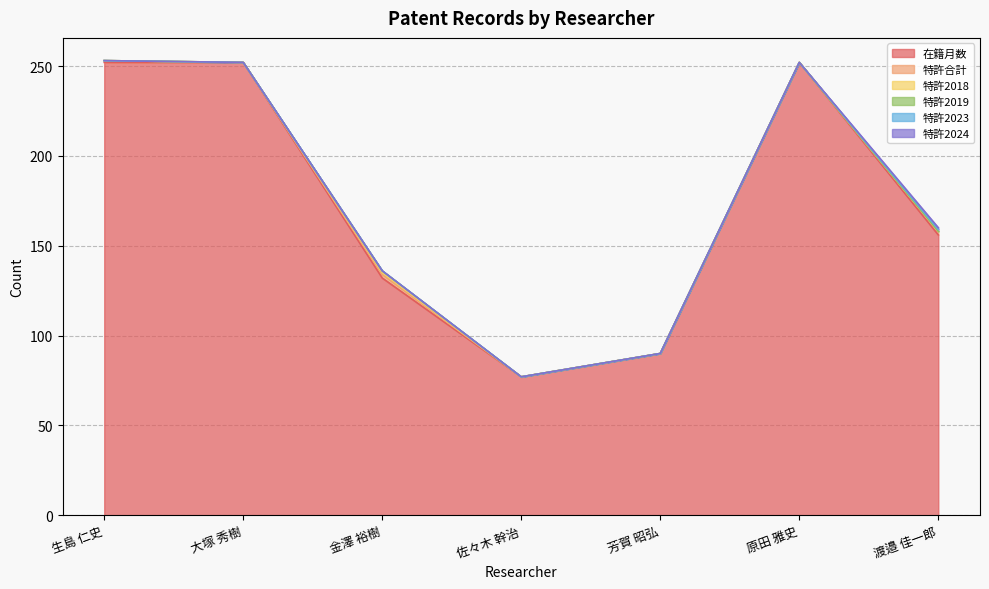

What is the maximum value for 特許2018?

1